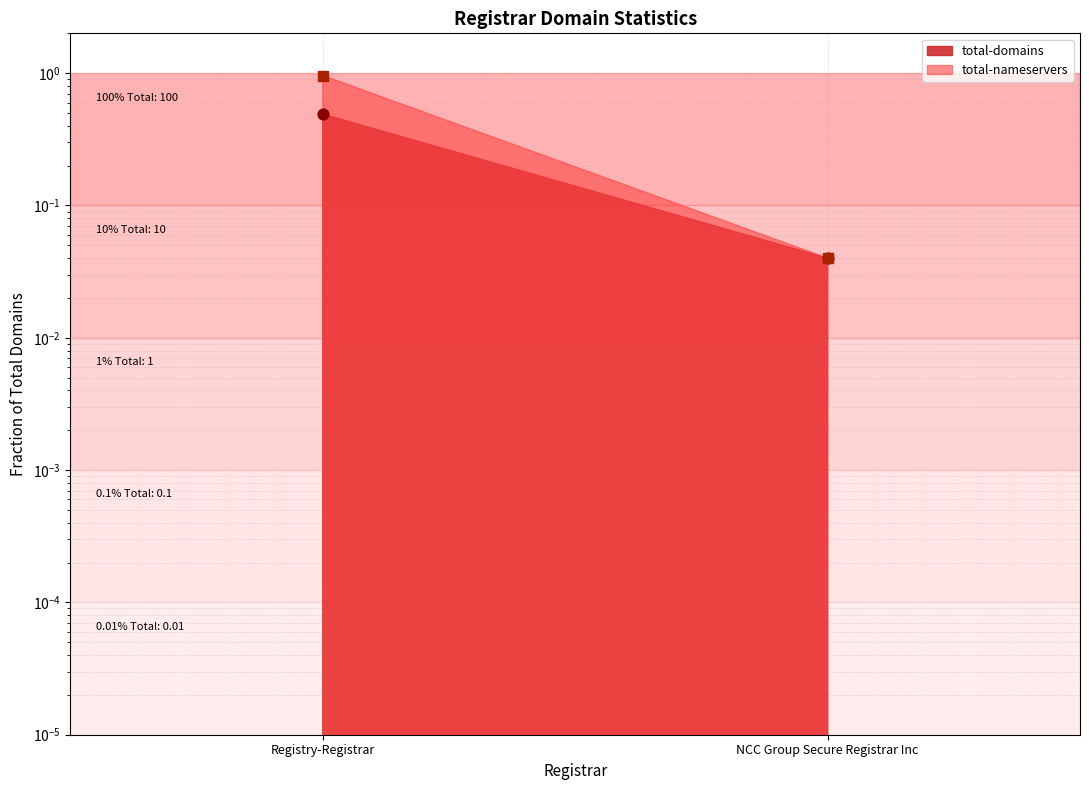

What is the total value across all series at Registry-Registrar?

1.4